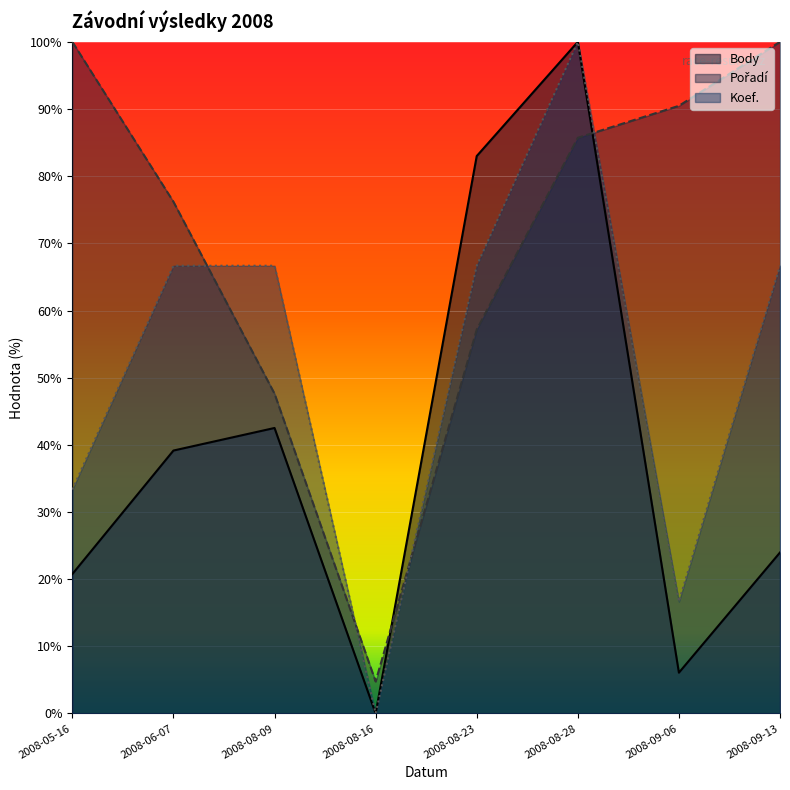

Does the chart display data point markers on the line(s)?

No